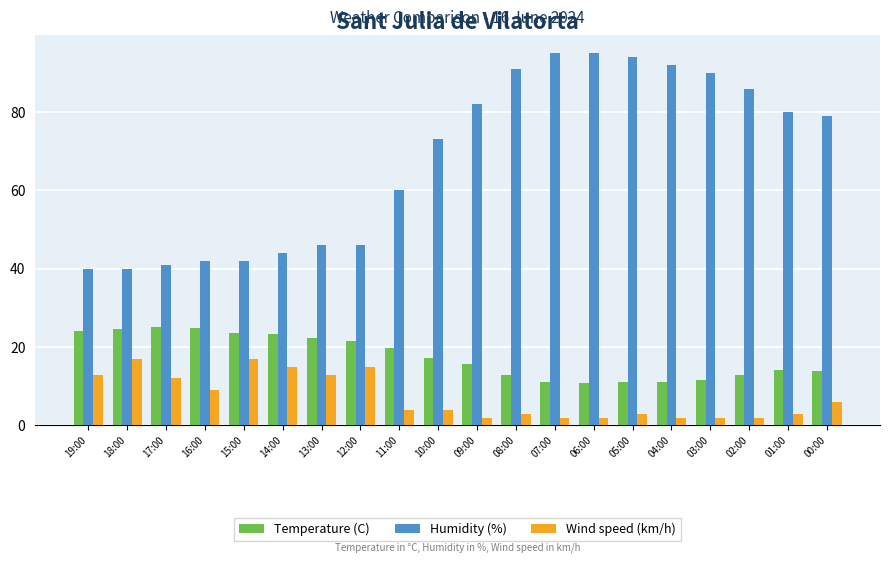

Between 12:00 and 07:00, which series saw the biggest shift?

Humidity (%)